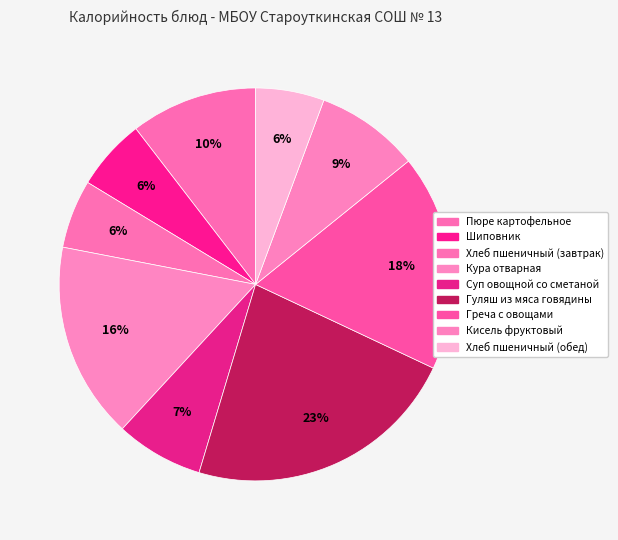

Count the number of slices in the pie.

9